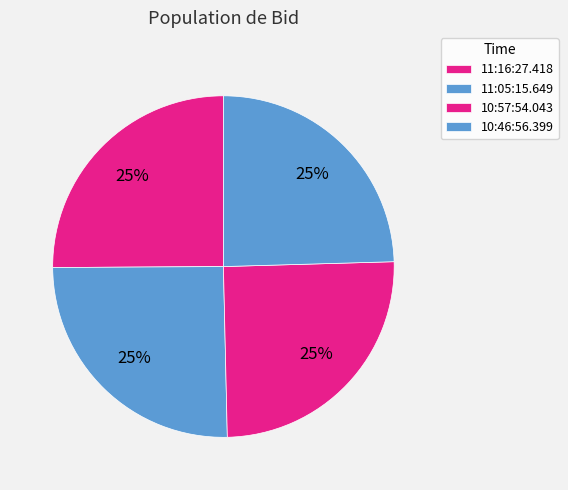

To the nearest percent, what is the average slice percentage?

25%